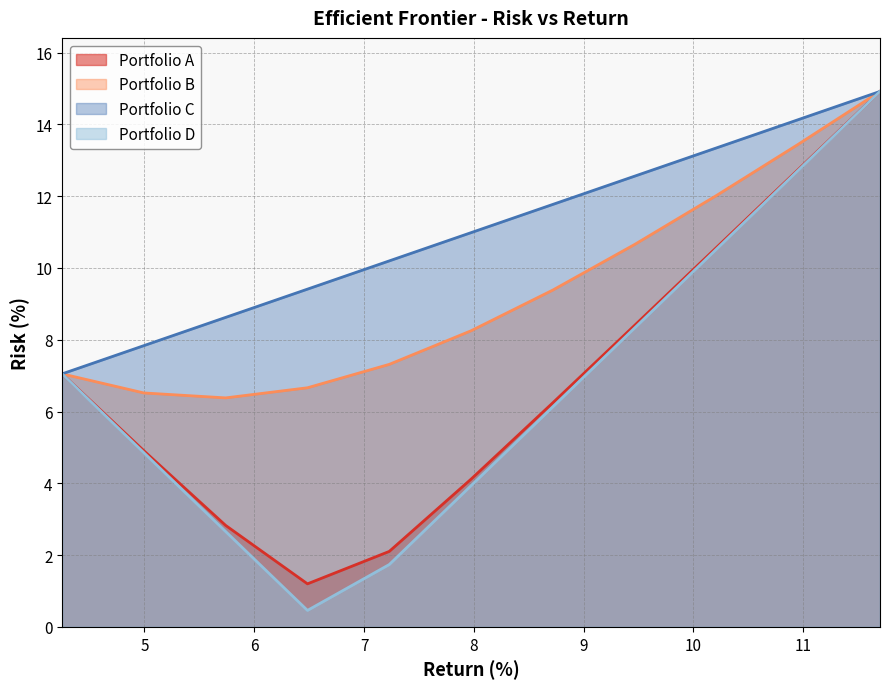

True or false: Portfolio A and Portfolio B cross at least once.

False